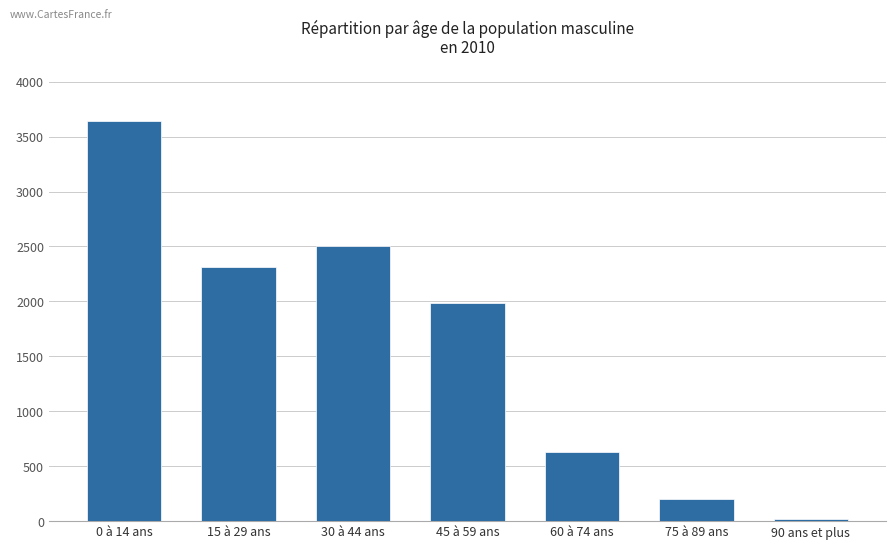

How many distinct data groups are displayed?

1